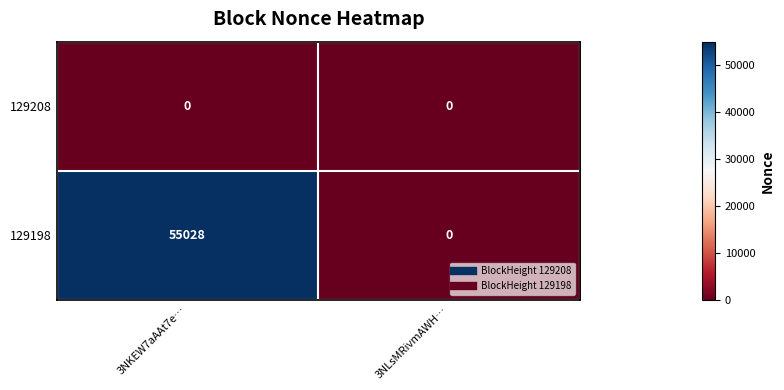

What is the average value of the 129198 series?

27514